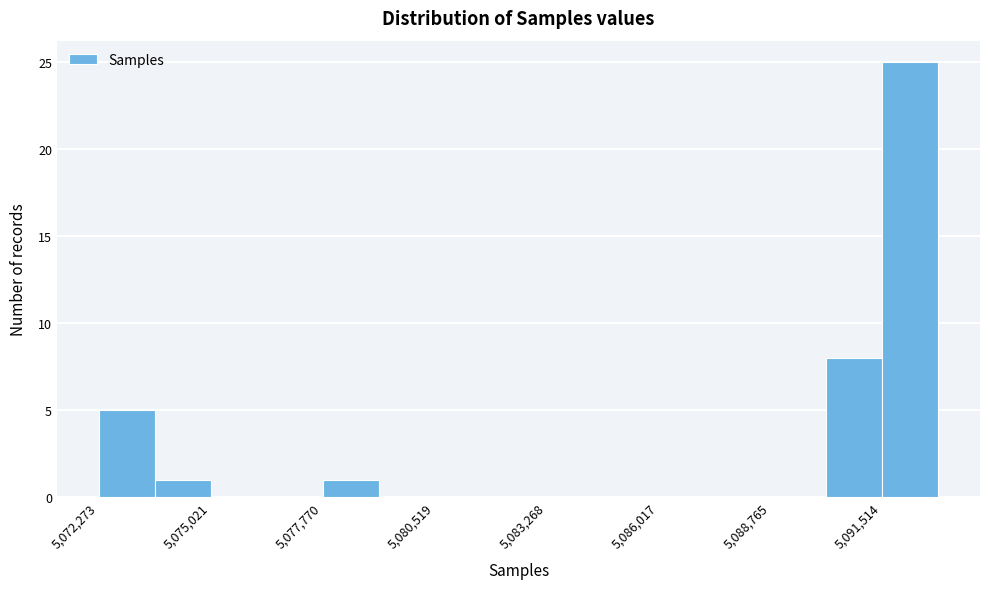

Read against the x-axis, roughly where is the centre of the tallest bar?

5092000